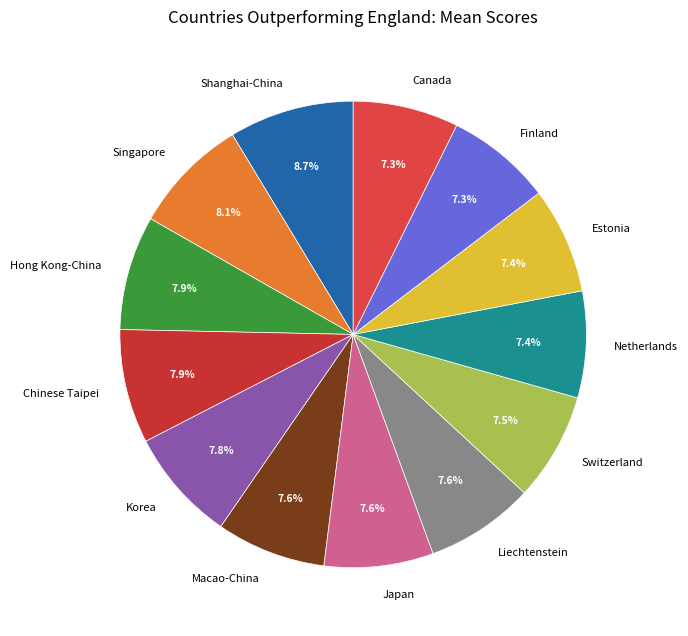

What percentage is NOT represented by Switzerland?

92.5%